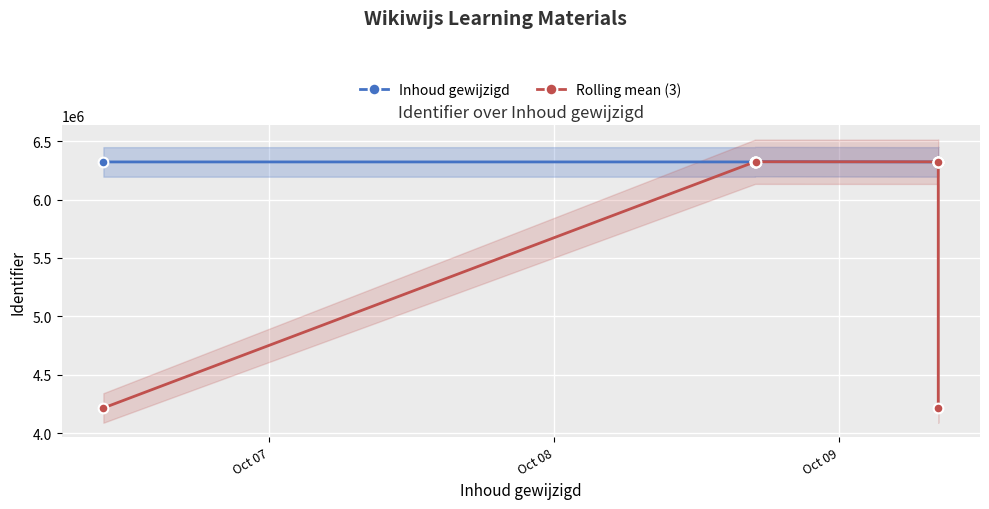

What is the highest value of the Inhoud gewijzigd series?

6324525.0